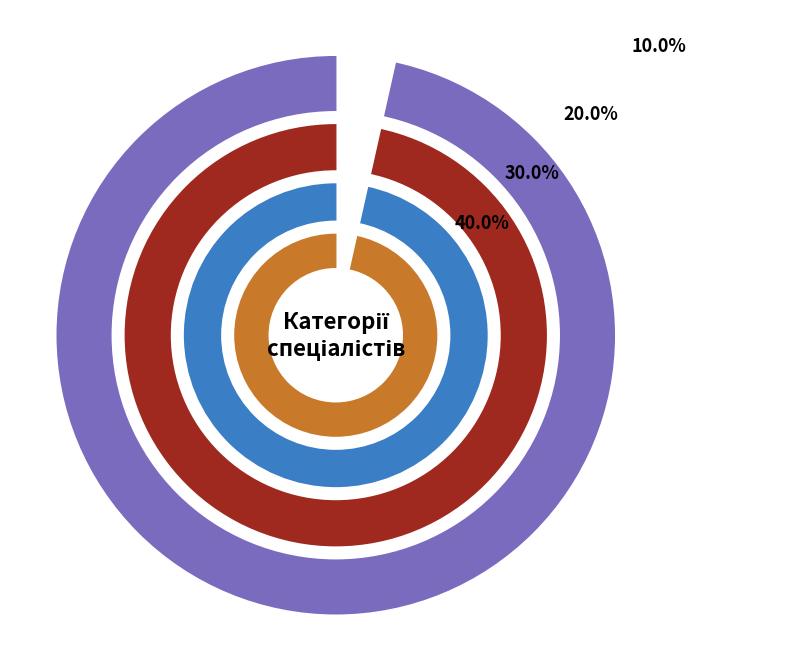

How many slices are in this pie chart?

4